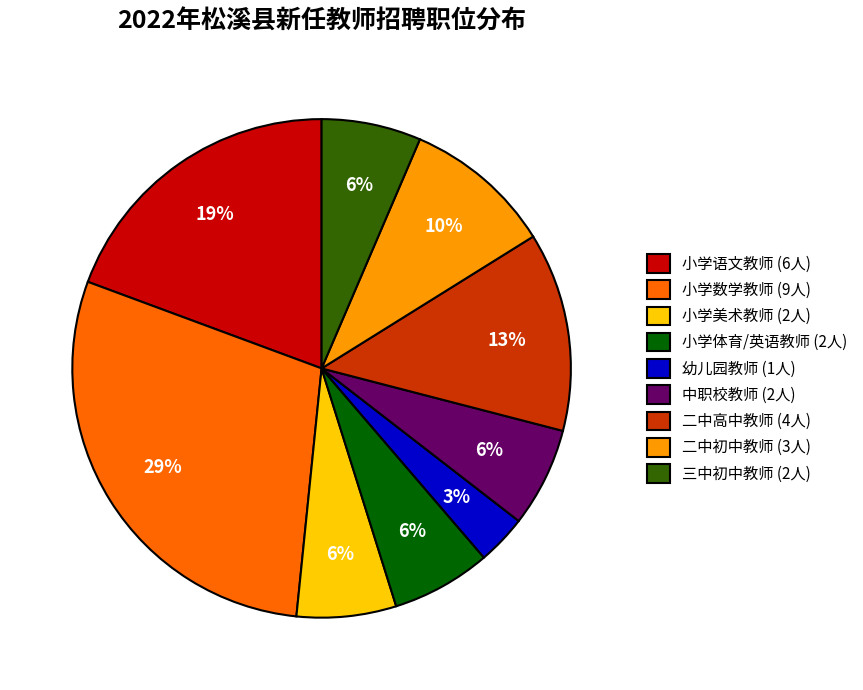

Is it true that 中职校教师 (2人) is 1% of the pie?

False